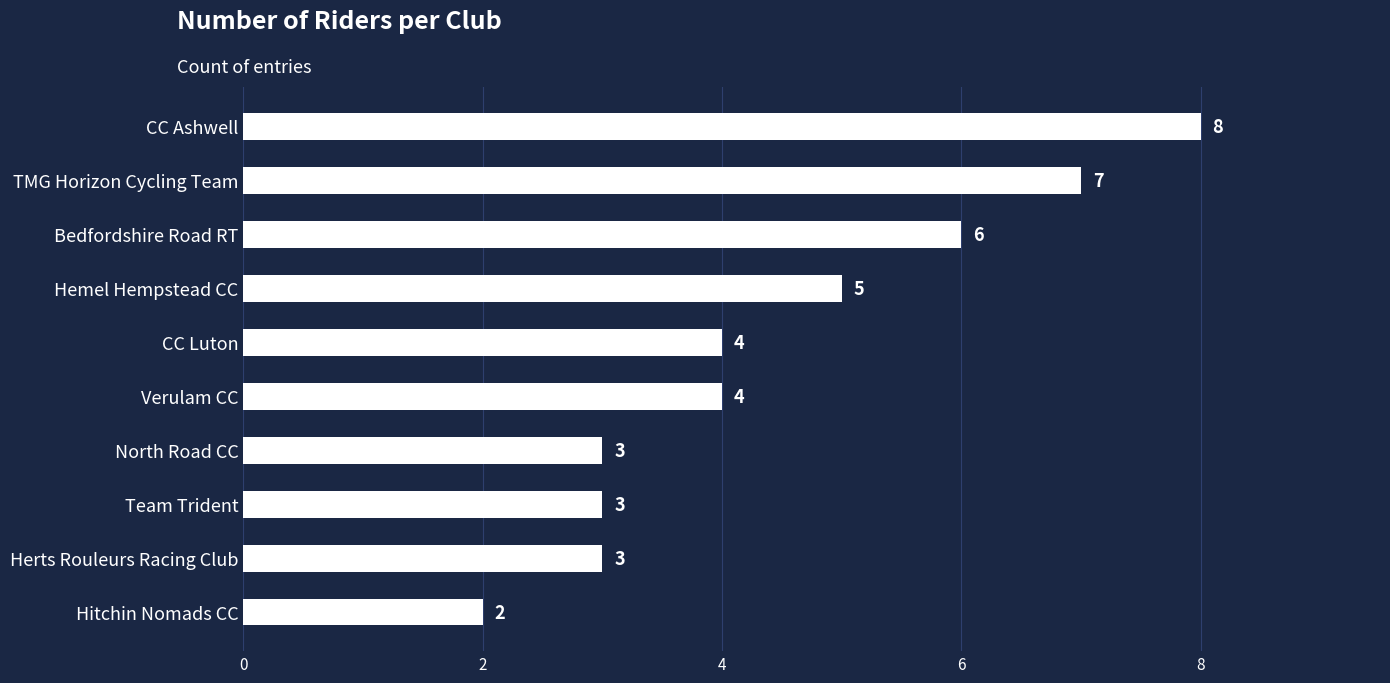

Reading bottom to top, list all the values displayed in this chart.

2	3	3	3	4	4	5	6	7	8